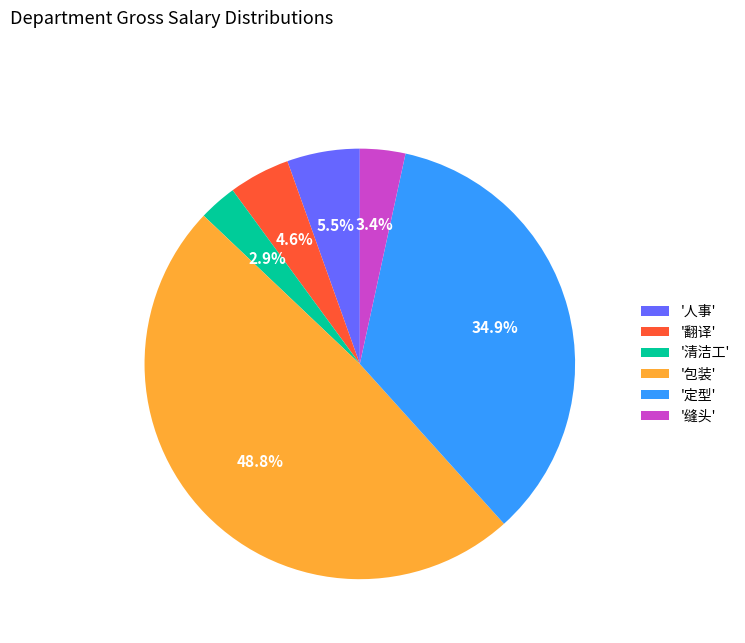

Does any single category account for the majority?

No